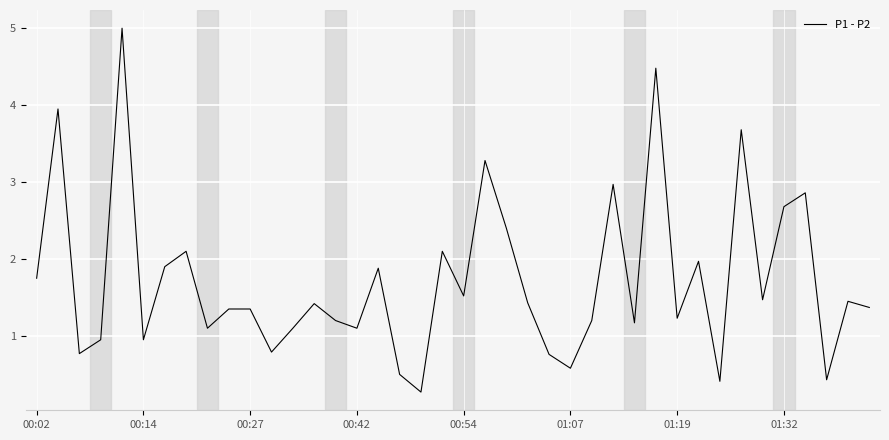

What is the maximum value shown in the chart?

5.0